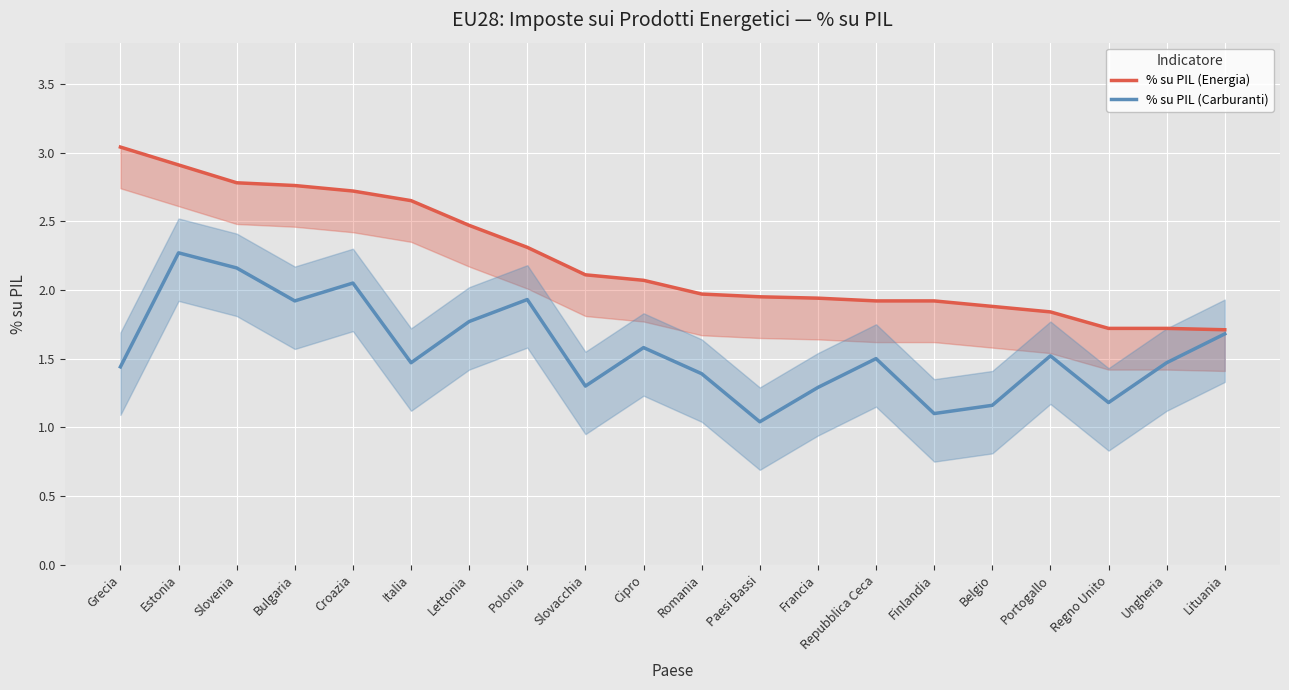

The value of % su PIL (Carburanti) at Regno Unito is 0.7. True or false?

False